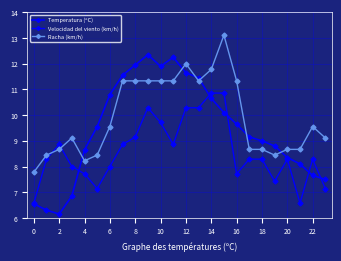

List the series in order of their peak value, highest first.

Racha (km/h), Temperatura (ºC), Velocidad del viento (km/h)